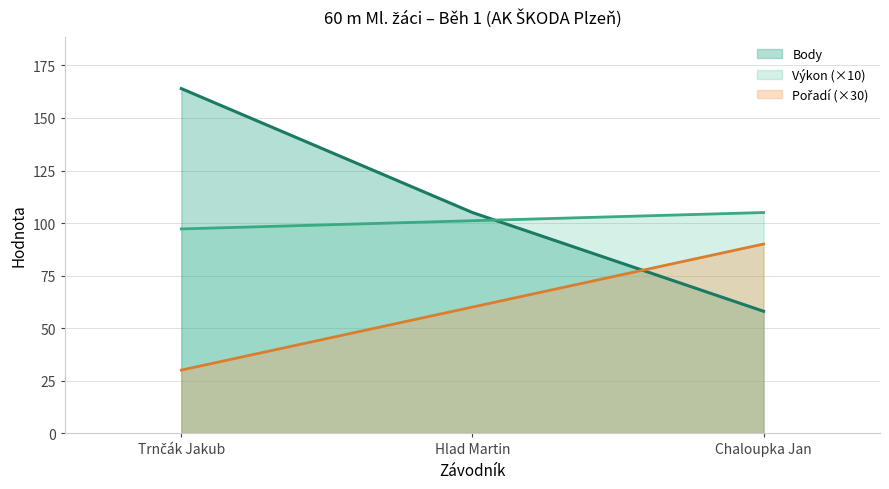

What is the spread (max minus min) of values at Hlad Martin?

45.0